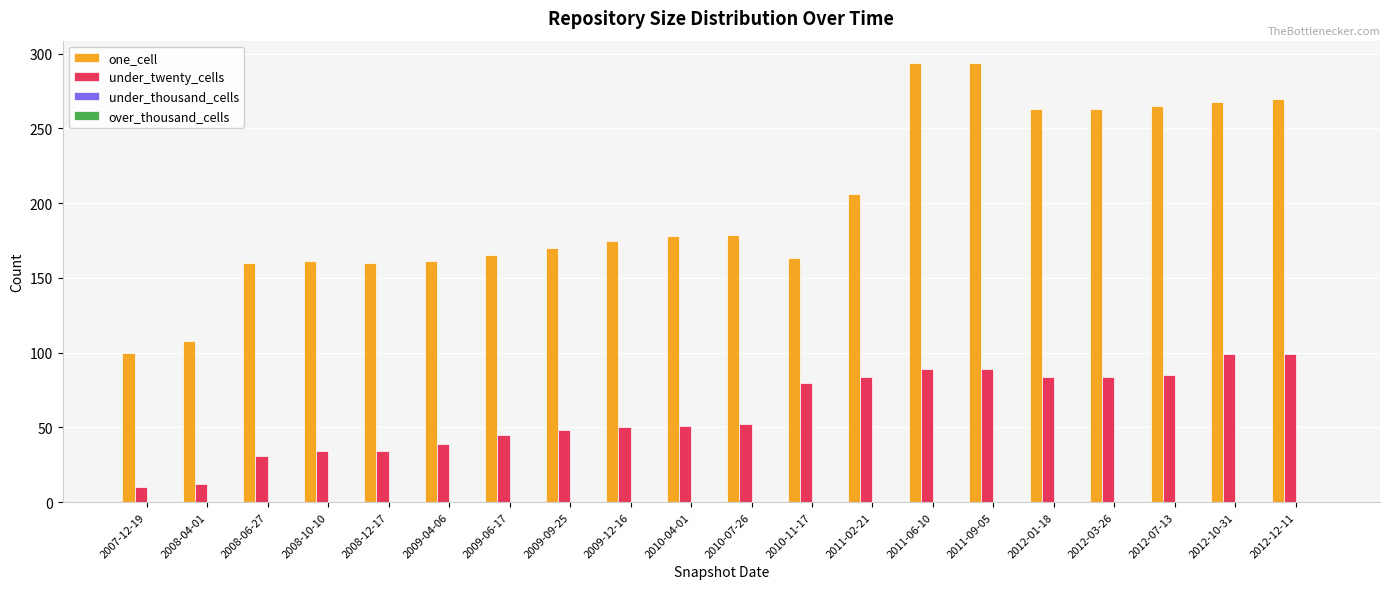

What is the total value across all series at 2009-09-25?

218